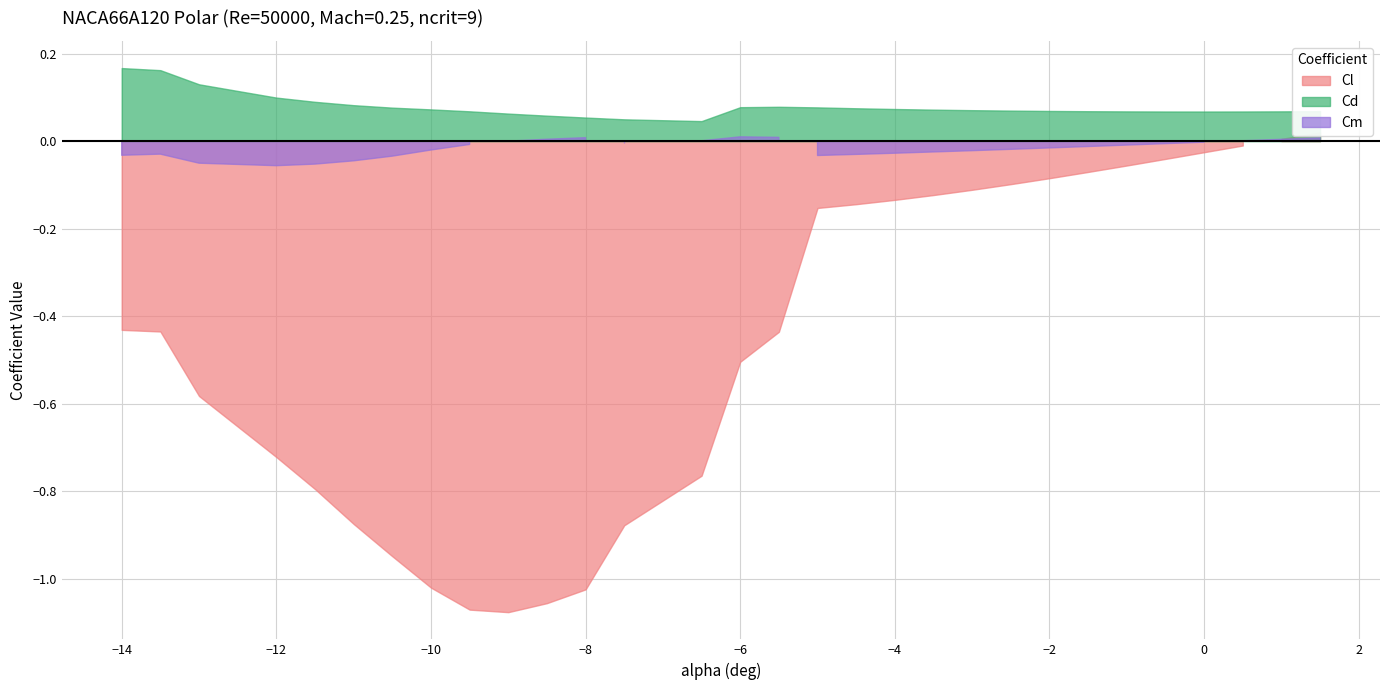

Rank the series by their average value, from highest to lowest.

Cd, Cm, Cl